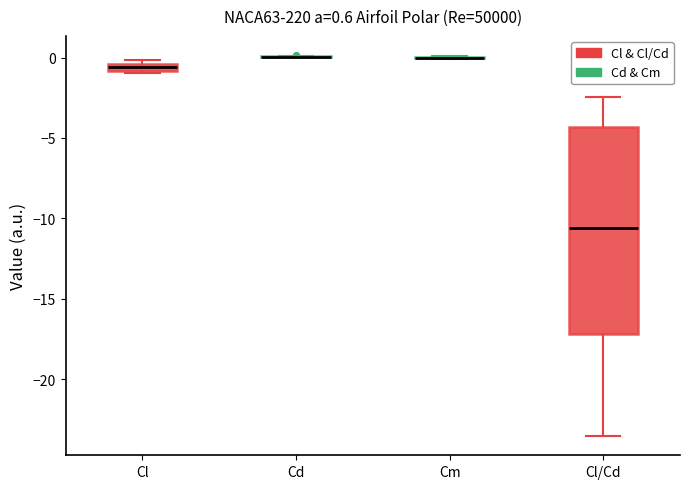

Comparing the boxes themselves (not the whiskers), which one is the tallest?

Cl/Cd